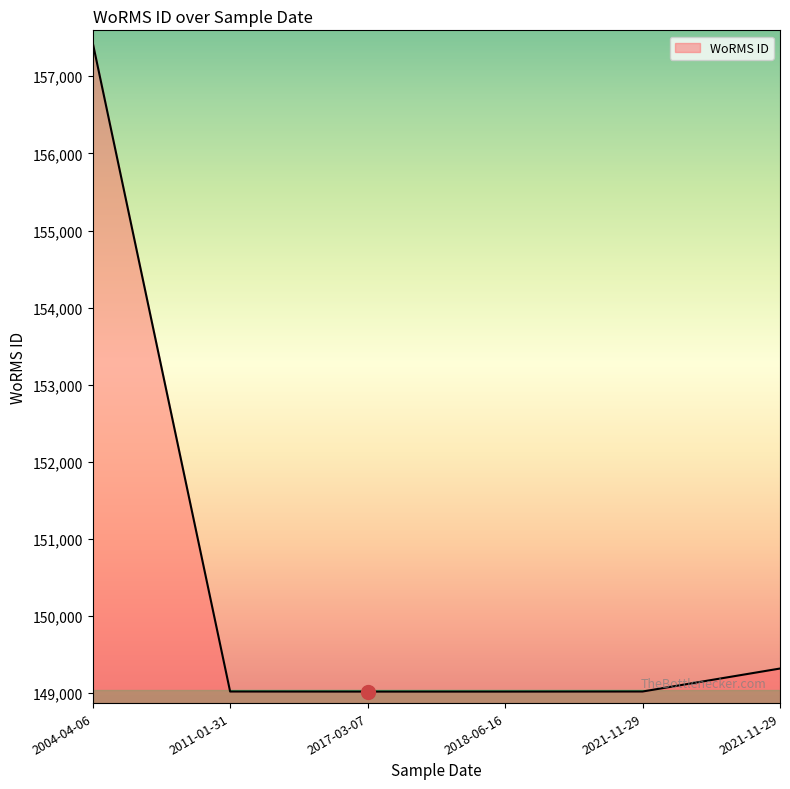

How many lines are shown in the chart?

1